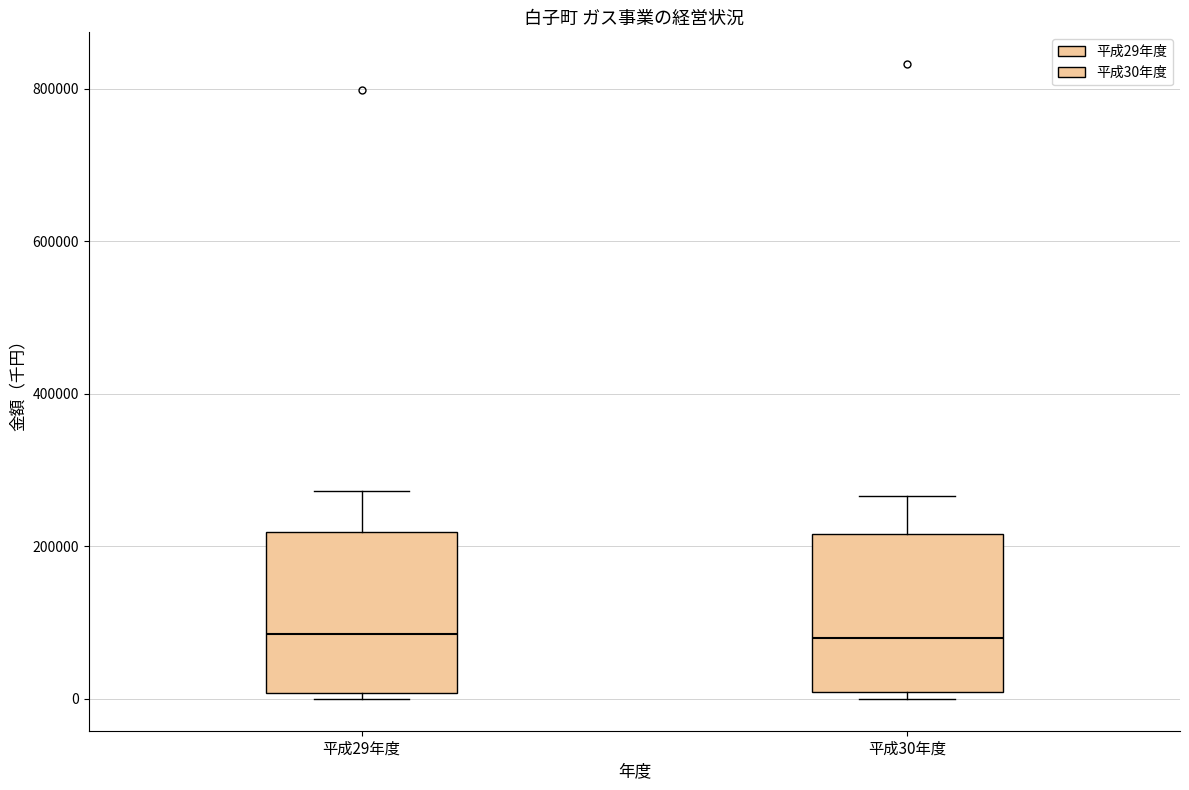

Reading left to right, read every box against the y-axis: the position of its median line, the range the box covers, and the ends of its whiskers. The values are not printed on the chart, so give them approximately, as read against the axis.

平成29年度: median 80000, box 0 to 220000, whiskers 0 (just below the box's lower edge) to 280000
平成30年度: median 80000, box 0 to 220000, whiskers 0 (just below the box's lower edge) to 260000